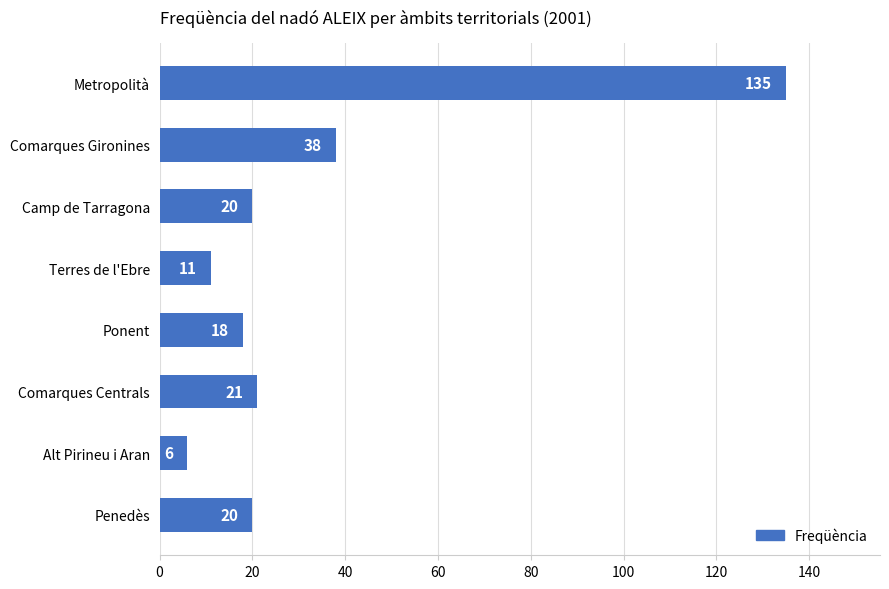

The value at Comarques Centrals is 34. True or false?

False